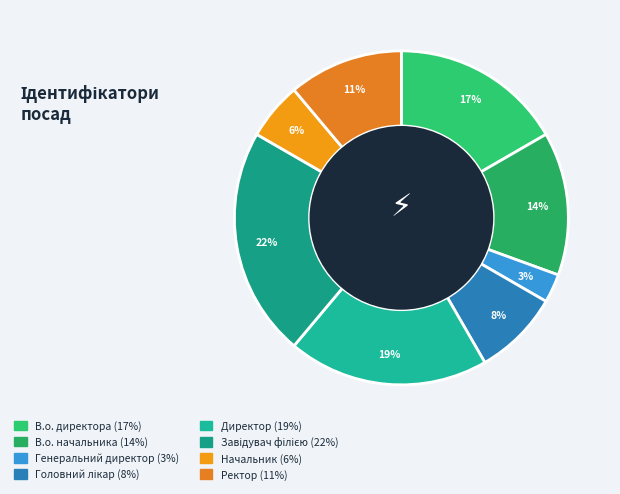

What percentage is the В.о. начальника slice, to the nearest percent?

14%